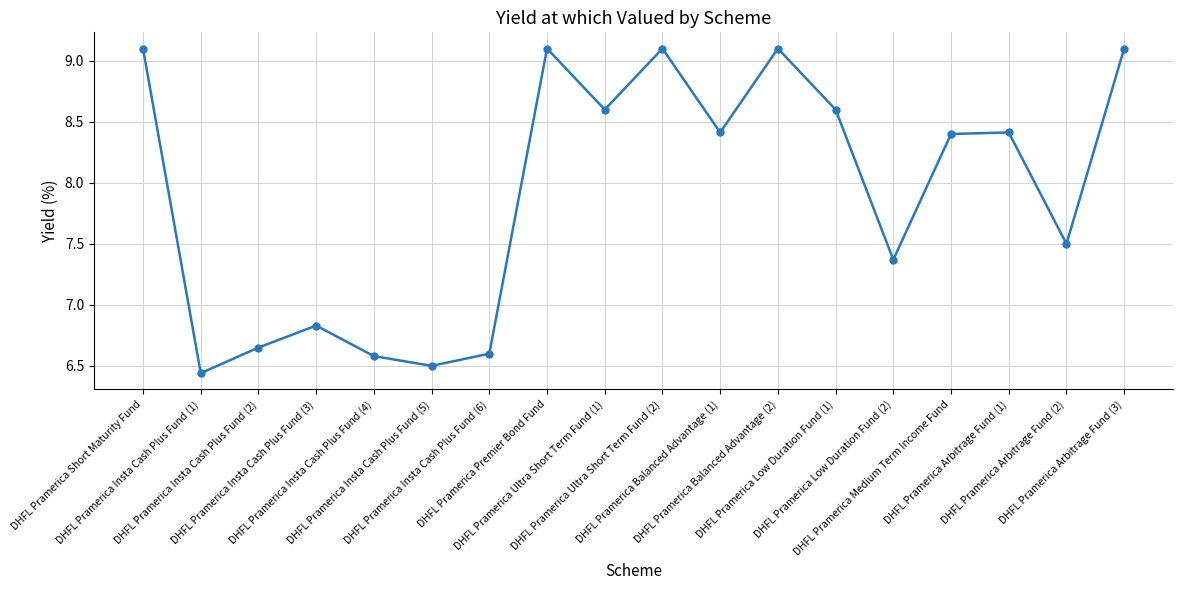

What is the label of the 18th point from the right?

DHFL Pramerica Short Maturity Fund